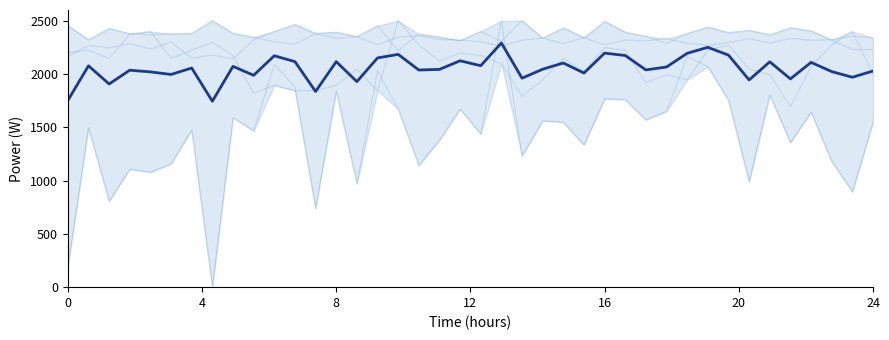

What is the lowest value of the mean series?

1744.0